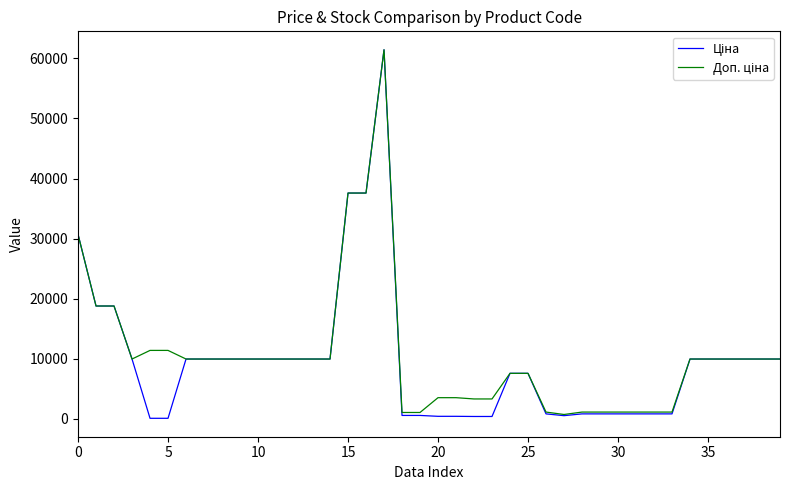

What is the greatest value displayed?

61434.3